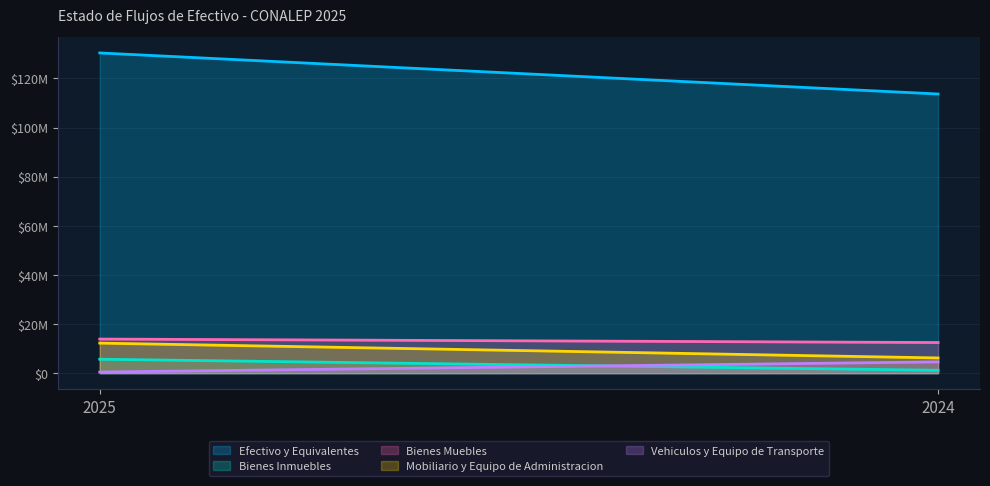

What is the highest value of the Vehiculos y Equipo de Transporte series?

4600000.0